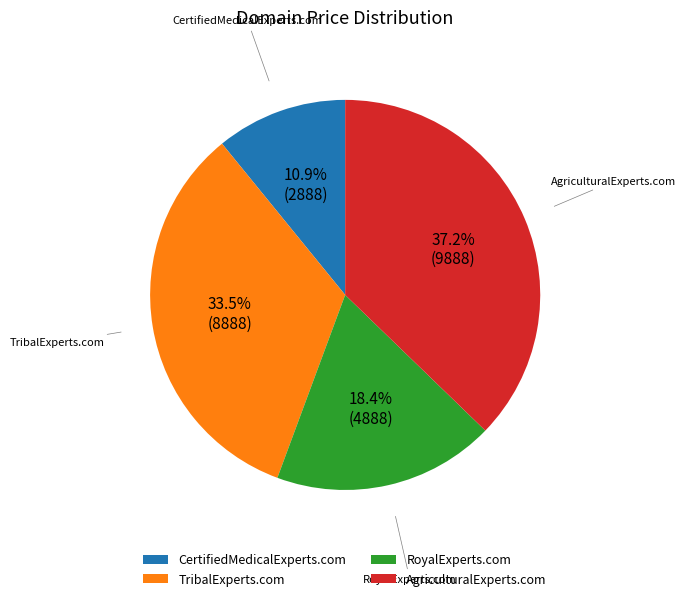

Is there any slice that represents more than half of the pie?

No